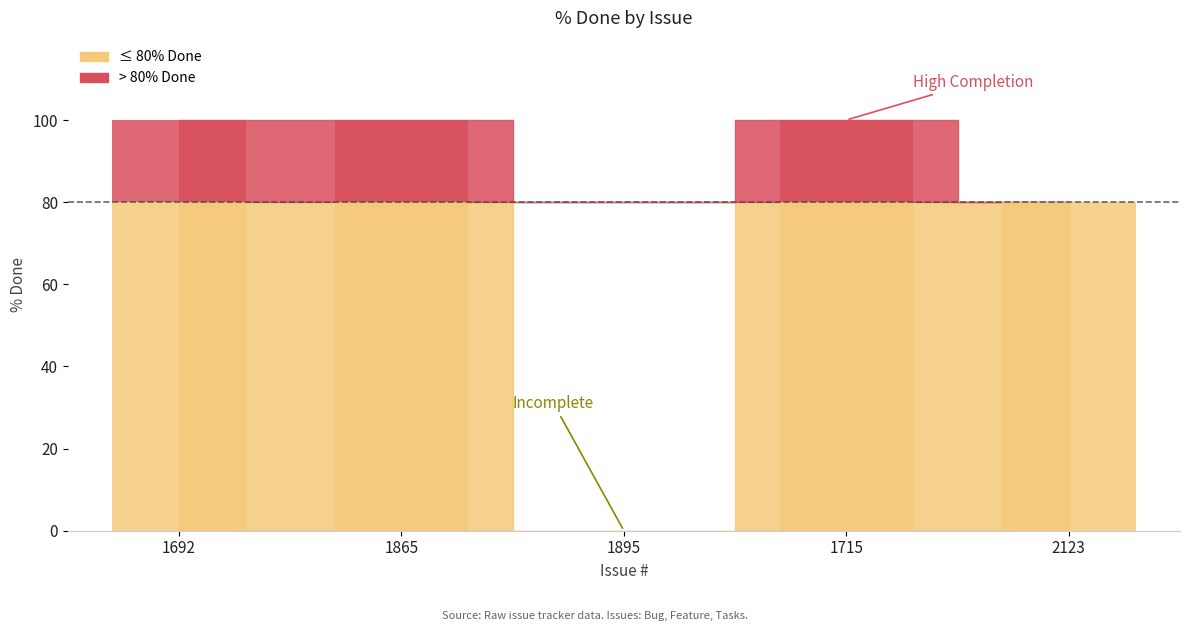

True or false: the data shows 58 at 1715.

False